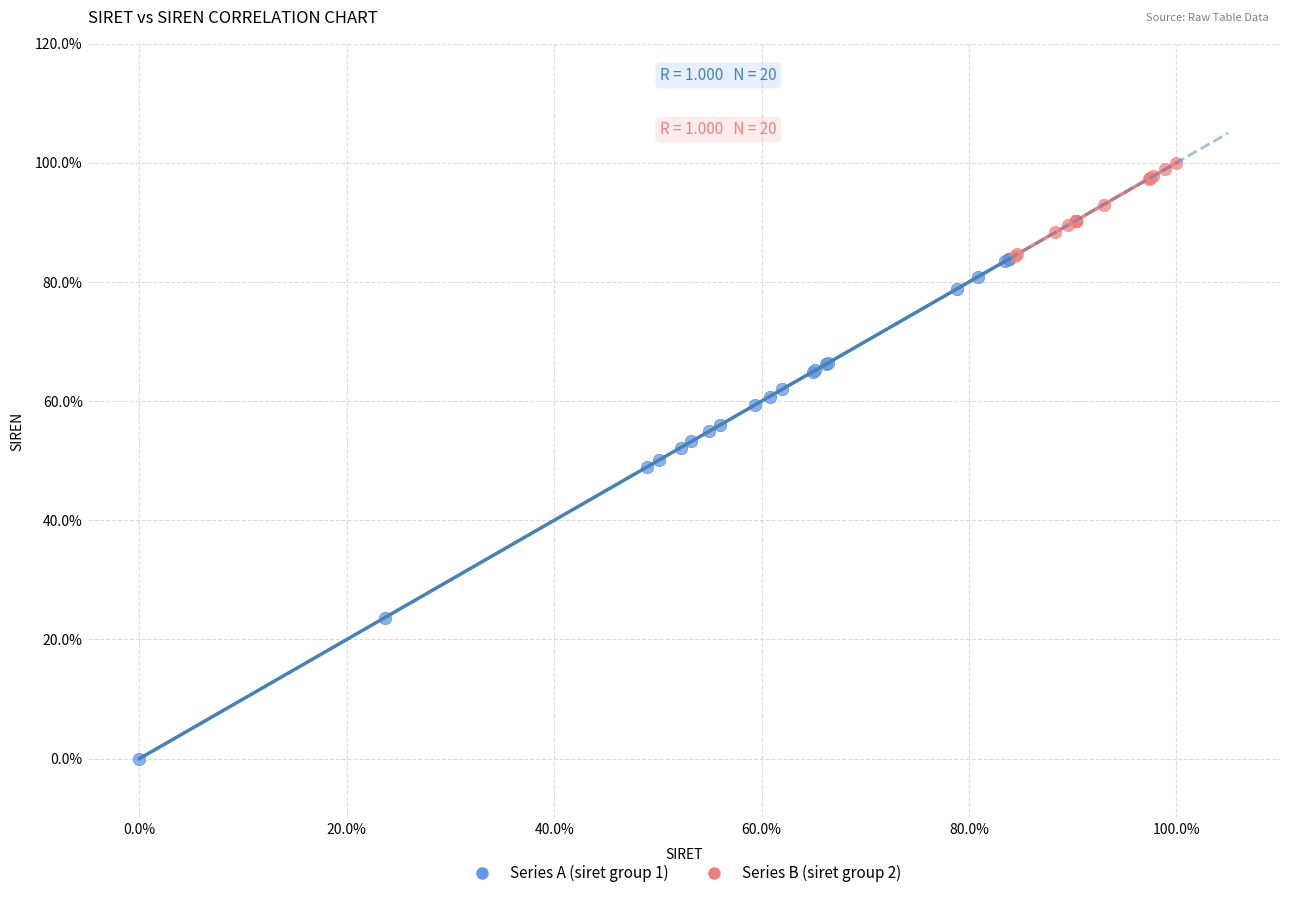

Which series has the largest Y range (max minus min)?

Series A (siret group 1)